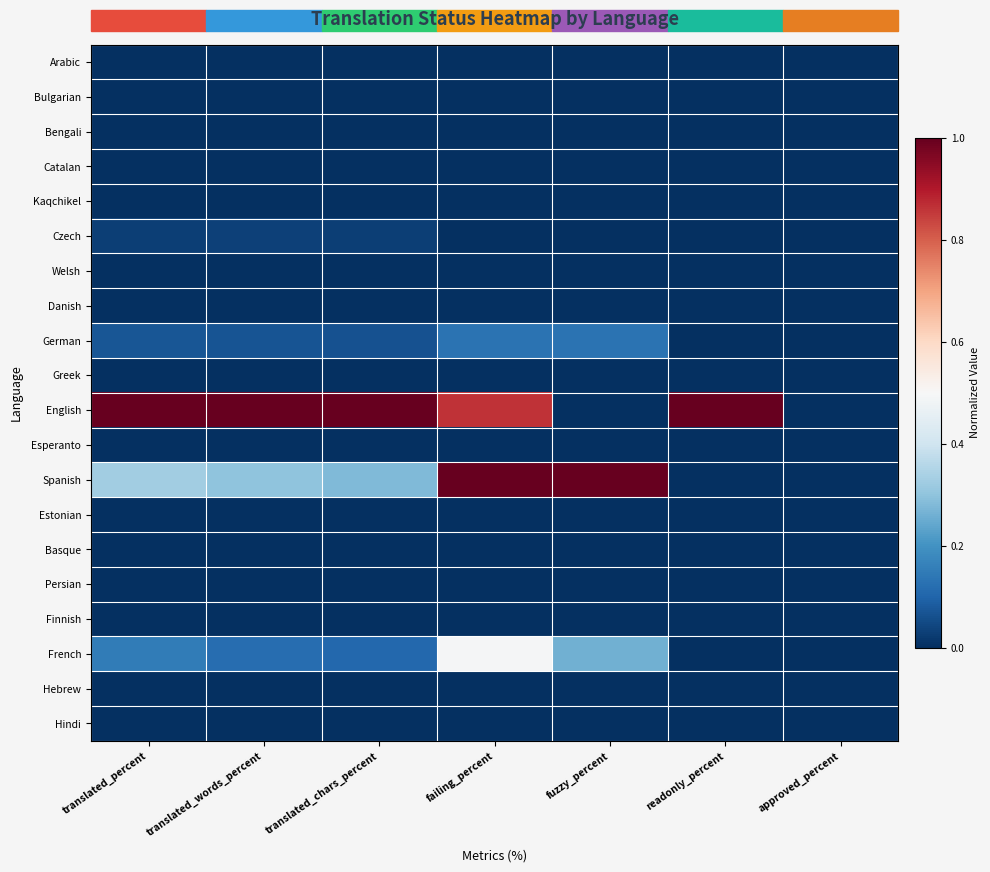

Reading left to right, transcribe all the data shown in this chart.

Arabic: translated_percent=0.0	translated_words_percent=0.0	translated_chars_percent=0.0	failing_percent=0.0	fuzzy_percent=0.0	readonly_percent=0.0	approved_percent=0.0
Bulgarian: translated_percent=0.0	translated_words_percent=0.0	translated_chars_percent=0.0	failing_percent=0.0	fuzzy_percent=0.0	readonly_percent=0.0	approved_percent=0.0
Bengali: translated_percent=0.0	translated_words_percent=0.0	translated_chars_percent=0.0	failing_percent=0.0	fuzzy_percent=0.0	readonly_percent=0.0	approved_percent=0.0
Catalan: translated_percent=0.0	translated_words_percent=0.0	translated_chars_percent=0.0	failing_percent=0.0	fuzzy_percent=0.0	readonly_percent=0.0	approved_percent=0.0
Kaqchikel: translated_percent=0.0	translated_words_percent=0.0	translated_chars_percent=0.0	failing_percent=0.0	fuzzy_percent=0.0	readonly_percent=0.0	approved_percent=0.0
Czech: translated_percent=0.0	translated_words_percent=0.0	translated_chars_percent=0.0	failing_percent=0.0	fuzzy_percent=0.0	readonly_percent=0.0	approved_percent=0.0
Welsh: translated_percent=0.0	translated_words_percent=0.0	translated_chars_percent=0.0	failing_percent=0.0	fuzzy_percent=0.0	readonly_percent=0.0	approved_percent=0.0
Danish: translated_percent=0.0	translated_words_percent=0.0	translated_chars_percent=0.0	failing_percent=0.0	fuzzy_percent=0.0	readonly_percent=0.0	approved_percent=0.0
German: translated_percent=0.1	translated_words_percent=0.1	translated_chars_percent=0.1	failing_percent=0.1	fuzzy_percent=0.1	readonly_percent=0.0	approved_percent=0.0
Greek: translated_percent=0.0	translated_words_percent=0.0	translated_chars_percent=0.0	failing_percent=0.0	fuzzy_percent=0.0	readonly_percent=0.0	approved_percent=0.0
English: translated_percent=1.0	translated_words_percent=1.0	translated_chars_percent=1.0	failing_percent=0.9	fuzzy_percent=0.0	readonly_percent=1.0	approved_percent=0.0
Esperanto: translated_percent=0.0	translated_words_percent=0.0	translated_chars_percent=0.0	failing_percent=0.0	fuzzy_percent=0.0	readonly_percent=0.0	approved_percent=0.0
Spanish: translated_percent=0.3	translated_words_percent=0.3	translated_chars_percent=0.3	failing_percent=1.0	fuzzy_percent=1.0	readonly_percent=0.0	approved_percent=0.0
Estonian: translated_percent=0.0	translated_words_percent=0.0	translated_chars_percent=0.0	failing_percent=0.0	fuzzy_percent=0.0	readonly_percent=0.0	approved_percent=0.0
Basque: translated_percent=0.0	translated_words_percent=0.0	translated_chars_percent=0.0	failing_percent=0.0	fuzzy_percent=0.0	readonly_percent=0.0	approved_percent=0.0
Persian: translated_percent=0.0	translated_words_percent=0.0	translated_chars_percent=0.0	failing_percent=0.0	fuzzy_percent=0.0	readonly_percent=0.0	approved_percent=0.0
Finnish: translated_percent=0.0	translated_words_percent=0.0	translated_chars_percent=0.0	failing_percent=0.0	fuzzy_percent=0.0	readonly_percent=0.0	approved_percent=0.0
French: translated_percent=0.1	translated_words_percent=0.1	translated_chars_percent=0.1	failing_percent=0.5	fuzzy_percent=0.3	readonly_percent=0.0	approved_percent=0.0
Hebrew: translated_percent=0.0	translated_words_percent=0.0	translated_chars_percent=0.0	failing_percent=0.0	fuzzy_percent=0.0	readonly_percent=0.0	approved_percent=0.0
Hindi: translated_percent=0.0	translated_words_percent=0.0	translated_chars_percent=0.0	failing_percent=0.0	fuzzy_percent=0.0	readonly_percent=0.0	approved_percent=0.0